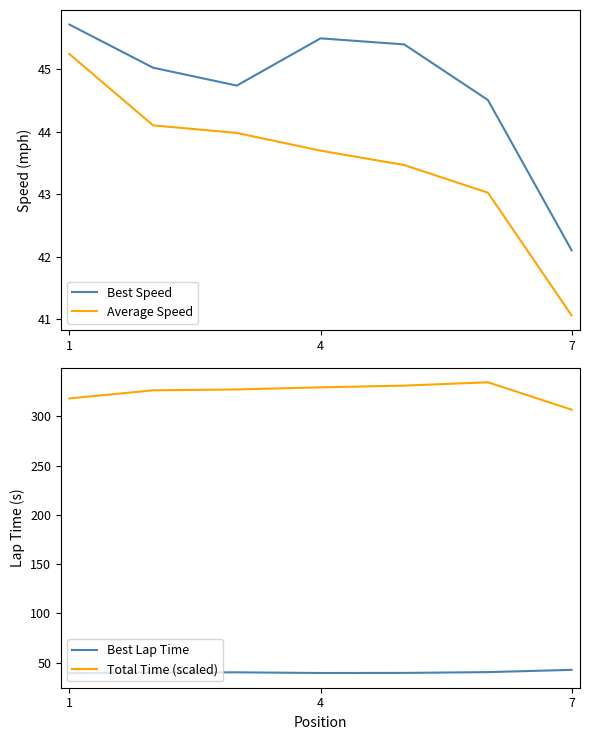

What is the total value across all series at 4?

455.6